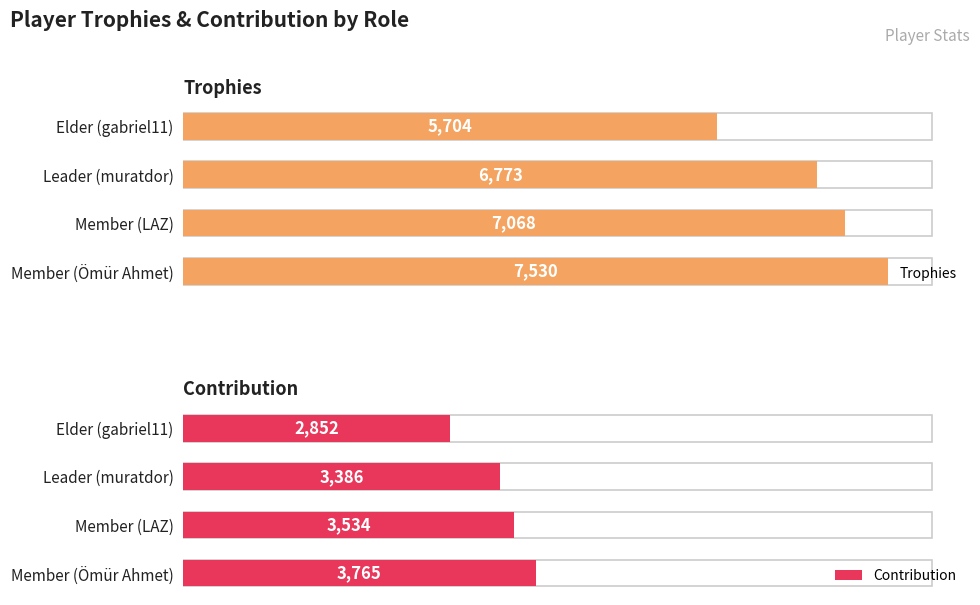

Count the Trophies values in the range 6773 to 7530.

3